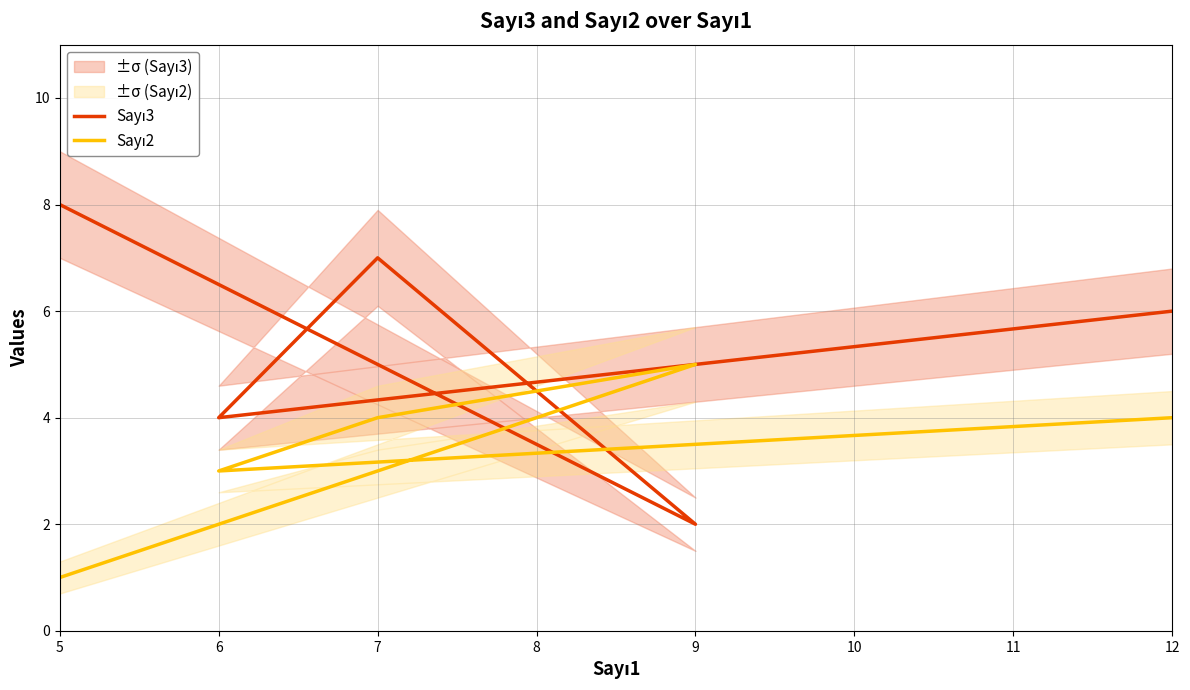

Which series has the largest total across all categories?

Sayı3